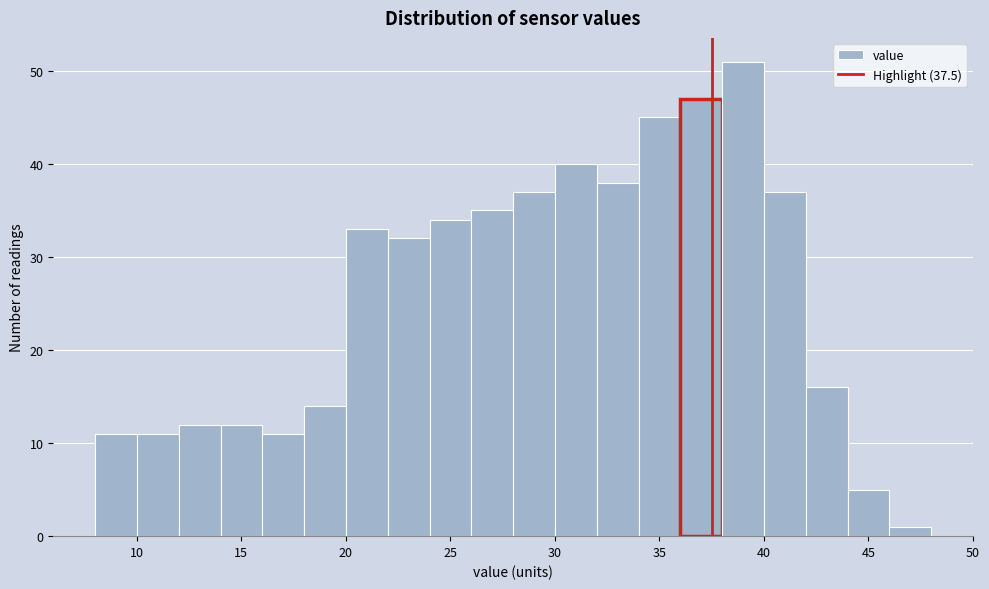

Reading left to right, list every bar in this chart as the range it spans on the x-axis followed by its height. The values are not printed on the chart, so give them approximately, as read against the axis.

8 to 10: 11
10 to 12: 11
12 to 14: 12
14 to 16: 12
16 to 18: 11
18 to 20: 14
20 to 22: 33
22 to 24: 32
24 to 26: 34
26 to 28: 35
28 to 30: 37
30 to 32: 40
32 to 34: 38
34 to 36: 45
36 to 38: 47
38 to 40: 51
40 to 42: 37
42 to 44: 16
44 to 46: 5
46 to 48: 1